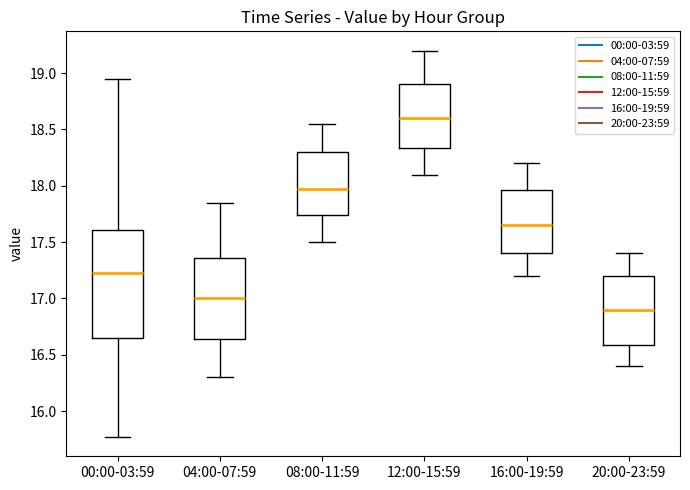

Which box is the tallest, from its lower edge to its upper edge?

00:00-03:59